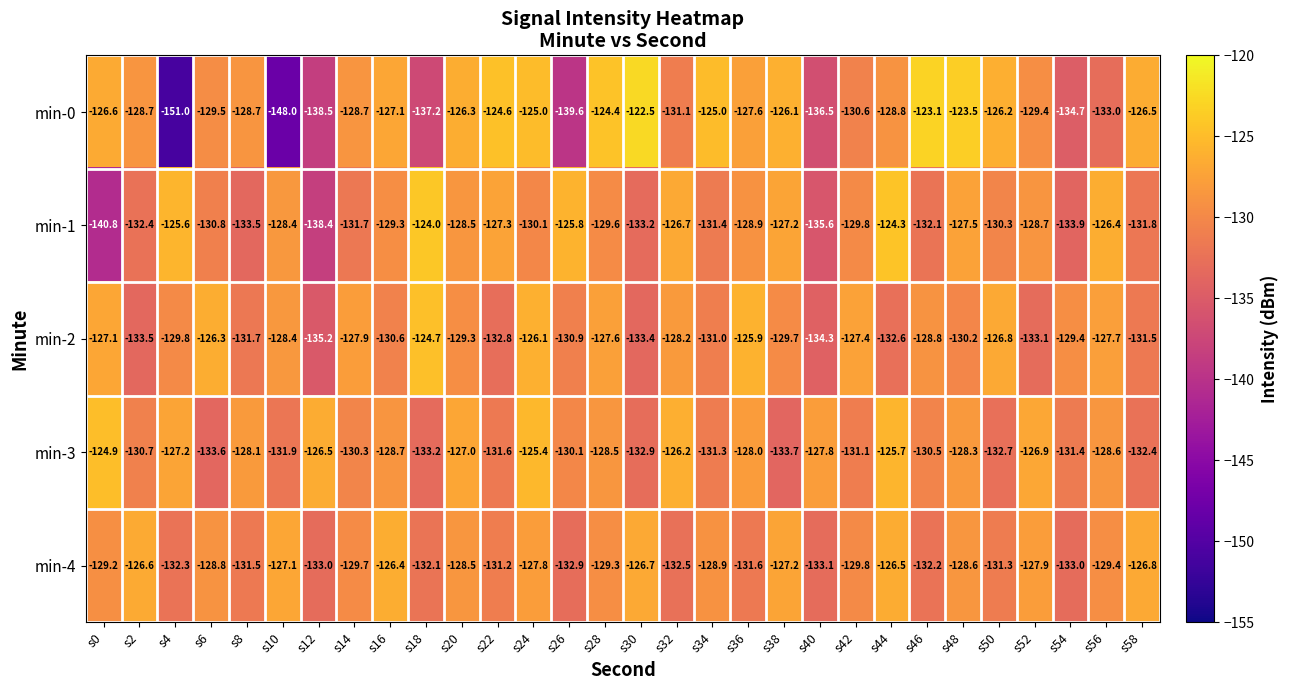

Is the value of min-0 at s6 greater than the value of min-1 at s52?

No